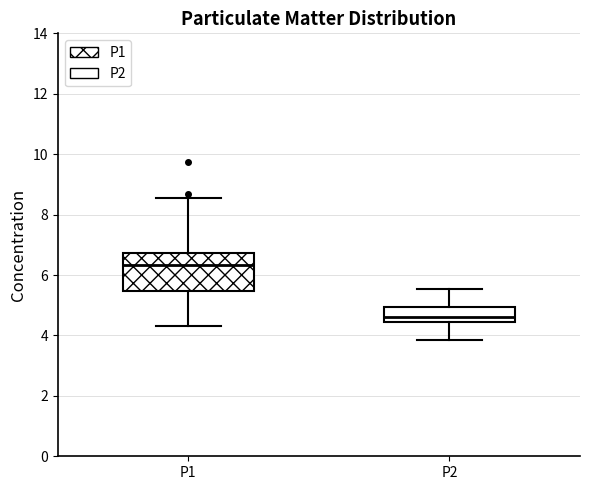

Reading left to right, read every box against the y-axis: the position of its median line, the range the box covers, and the ends of its whiskers. The values are not printed on the chart, so give them approximately, as read against the axis.

P1: median 6.4, box 5.4 to 6.8, whiskers 4.4 to 8.6
P2: median 4.6, box 4.4 to 5.0, whiskers 3.8 to 5.6